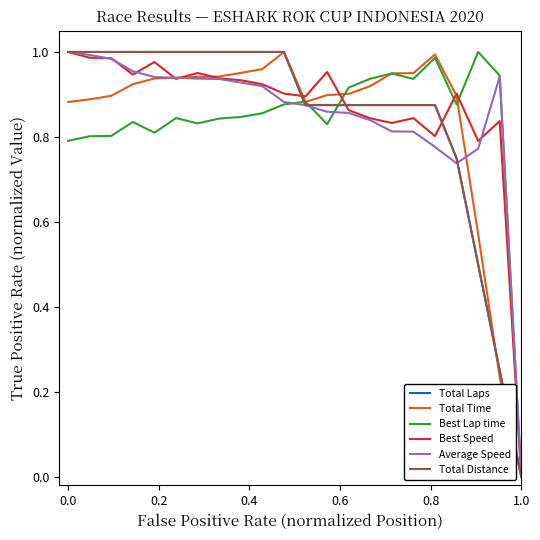

Which series ends up on top after the final intersection of Total Distance and Best Lap time?

Best Lap time